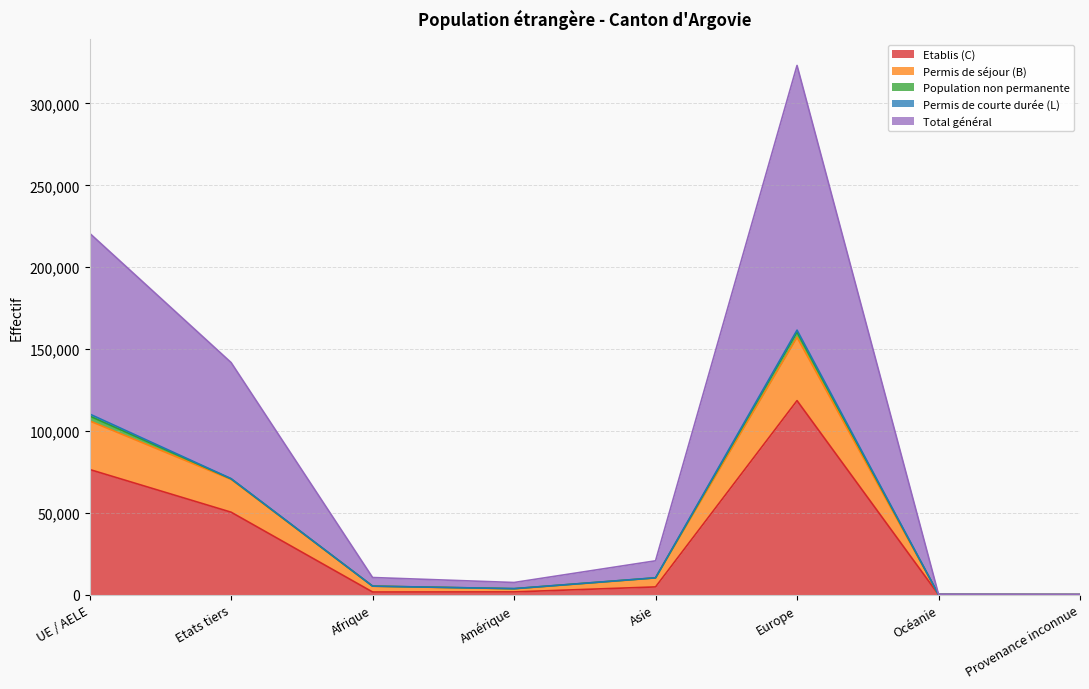

Which series has the largest total across all categories?

Total général